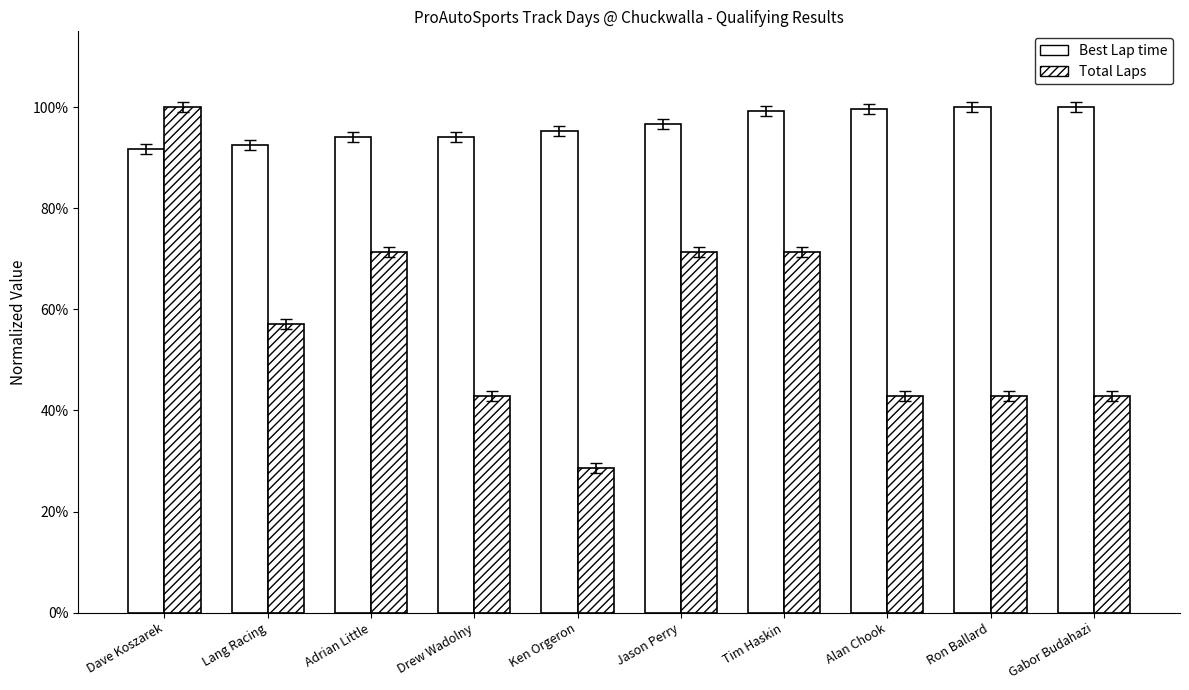

What is the difference between the maximum and minimum values in the Total Laps series?

0.7